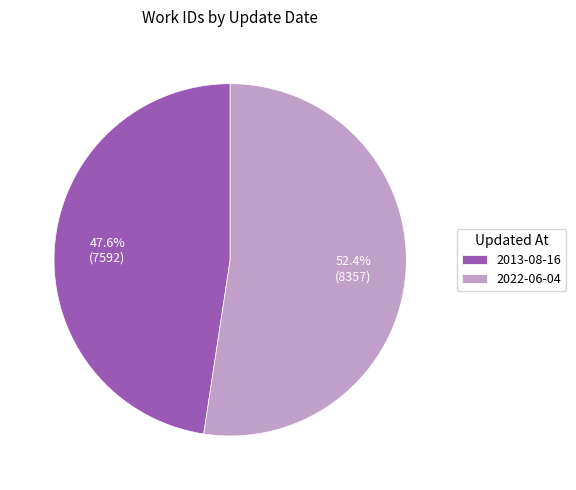

Which has a higher value, 2022-06-04 or 2013-08-16?

2022-06-04